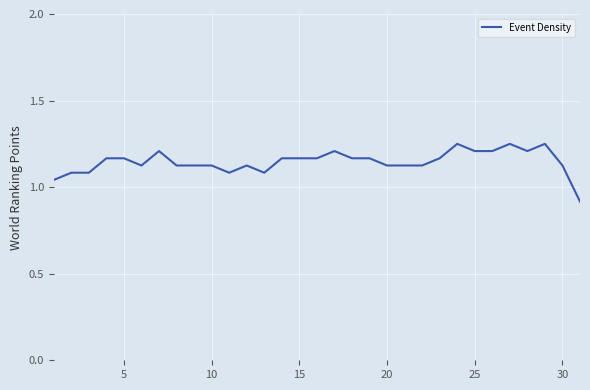

How many values are below 1?

1